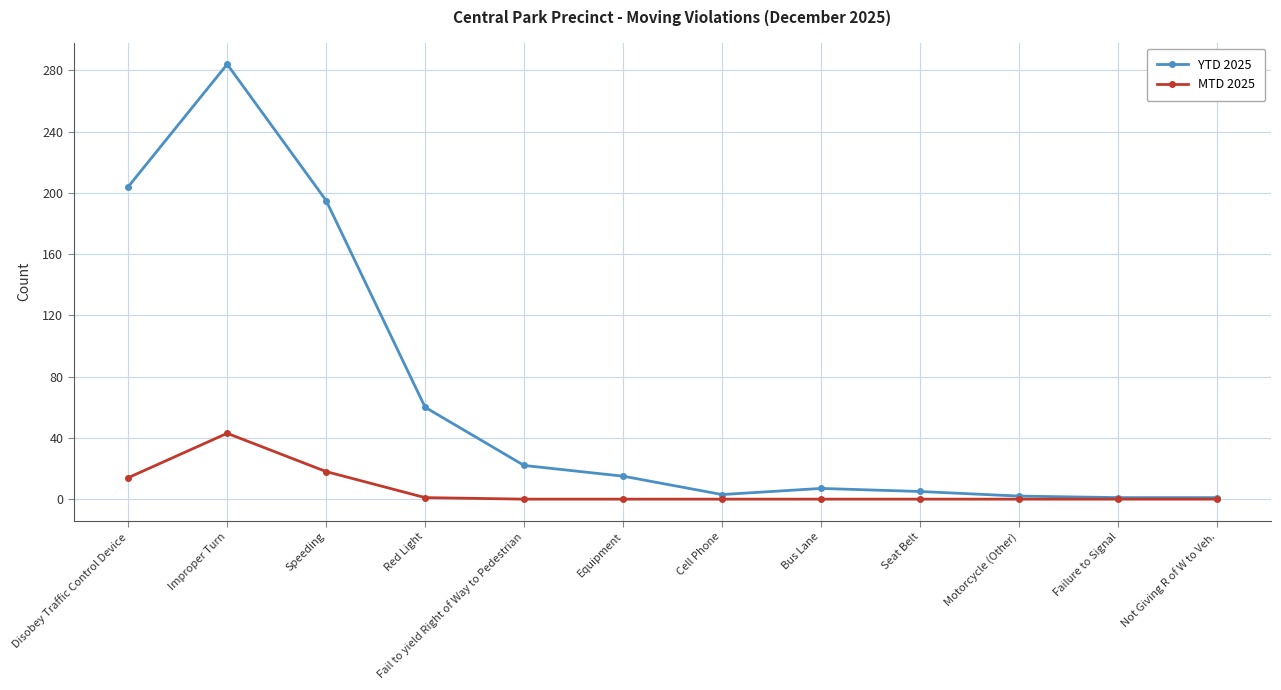

Does the chart display data point markers on the line(s)?

Yes